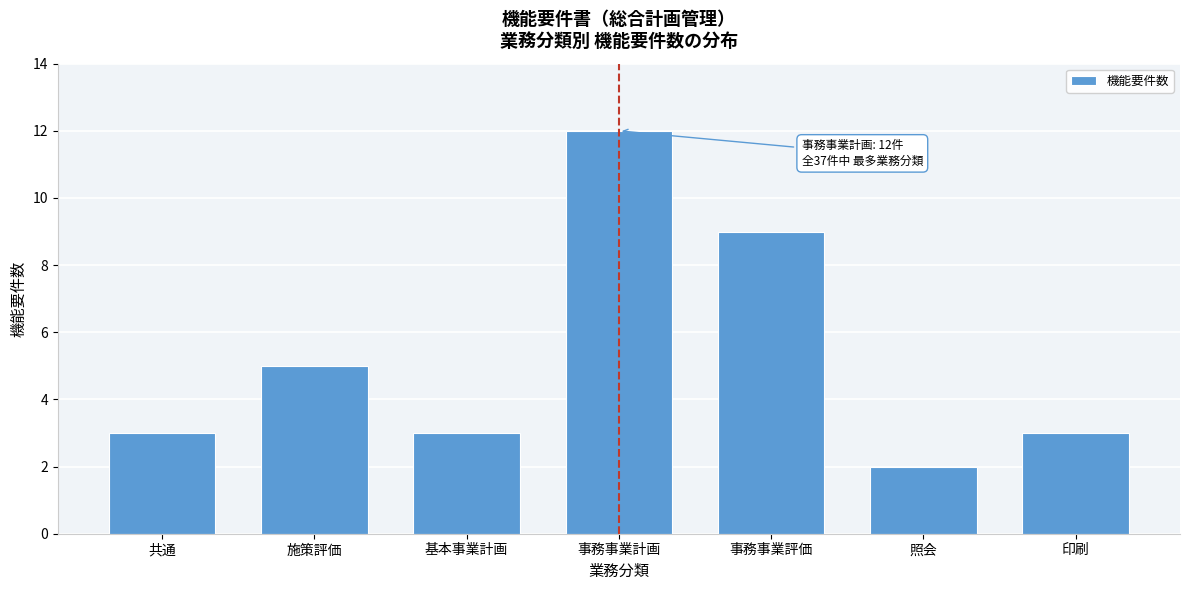

Reading right to left, transcribe all the data shown in this chart.

印刷=3	照会=2	事務事業評価=9	事務事業計画=12	基本事業計画=3	施策評価=5	共通=3